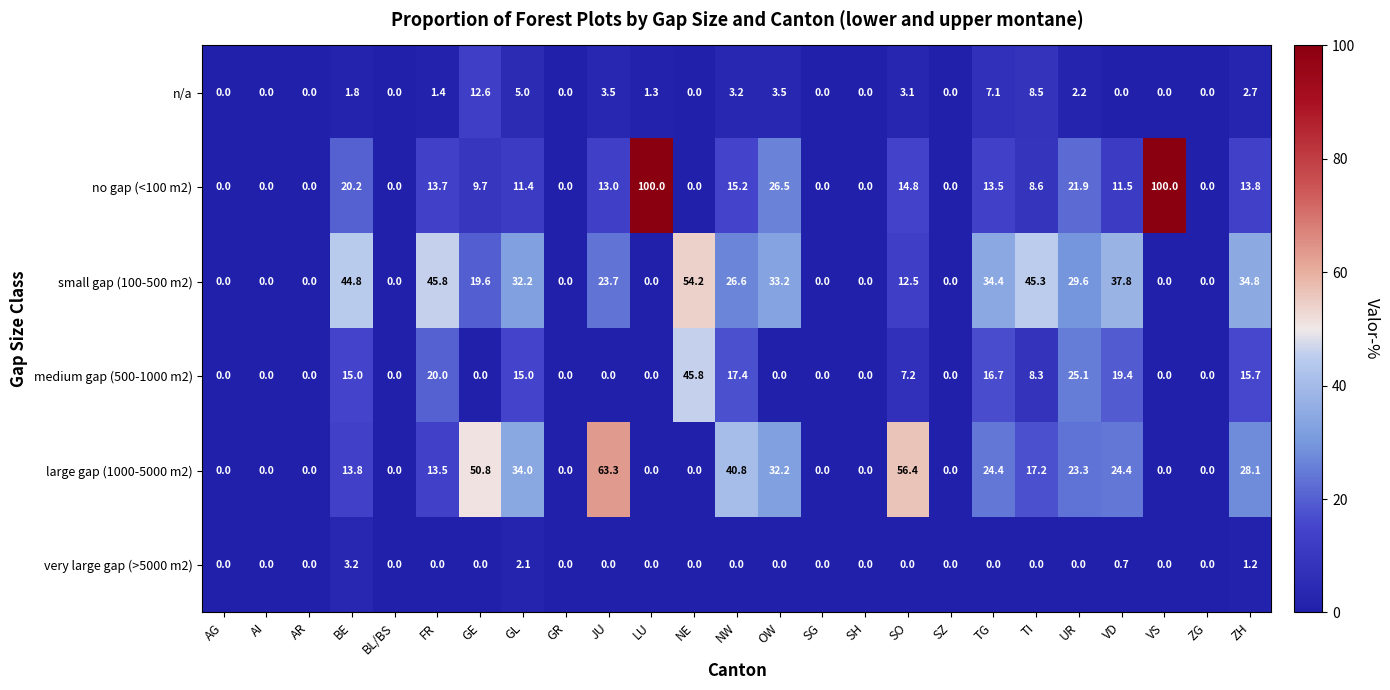

Rank the series by their maximum value, from lowest to highest.

very large gap (>5000 m2), n/a, medium gap (500-1000 m2), small gap (100-500 m2), large gap (1000-5000 m2), no gap (<100 m2)